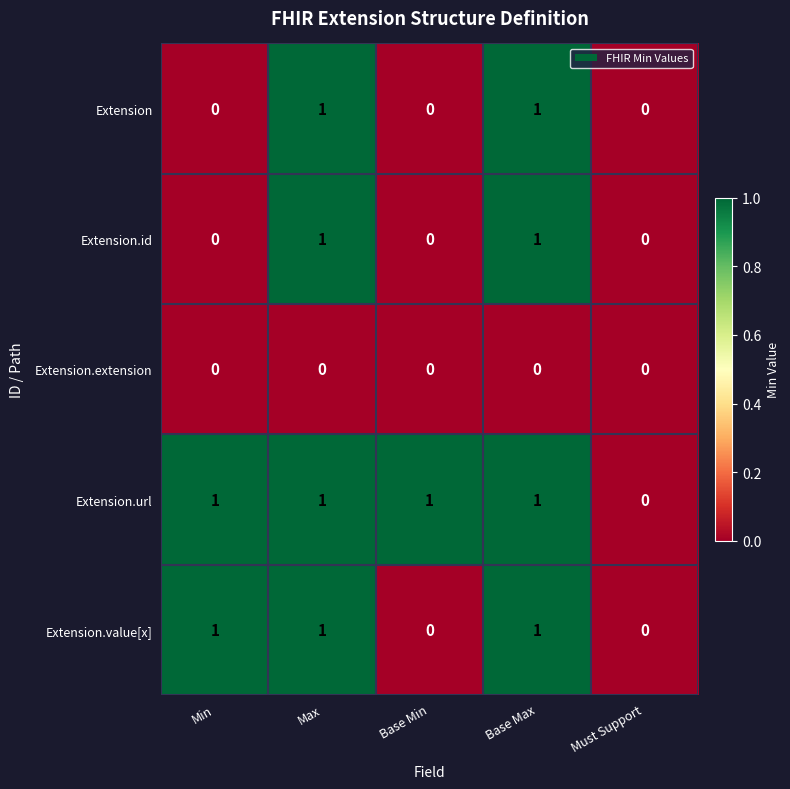

Which series has the largest total across all categories?

Extension.url